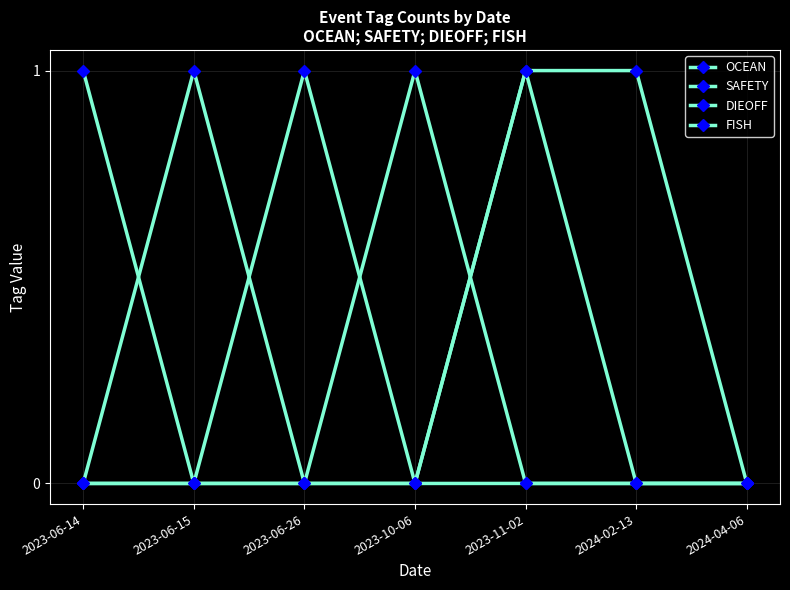

What is the difference between the highest and lowest values at 2023-10-06?

1